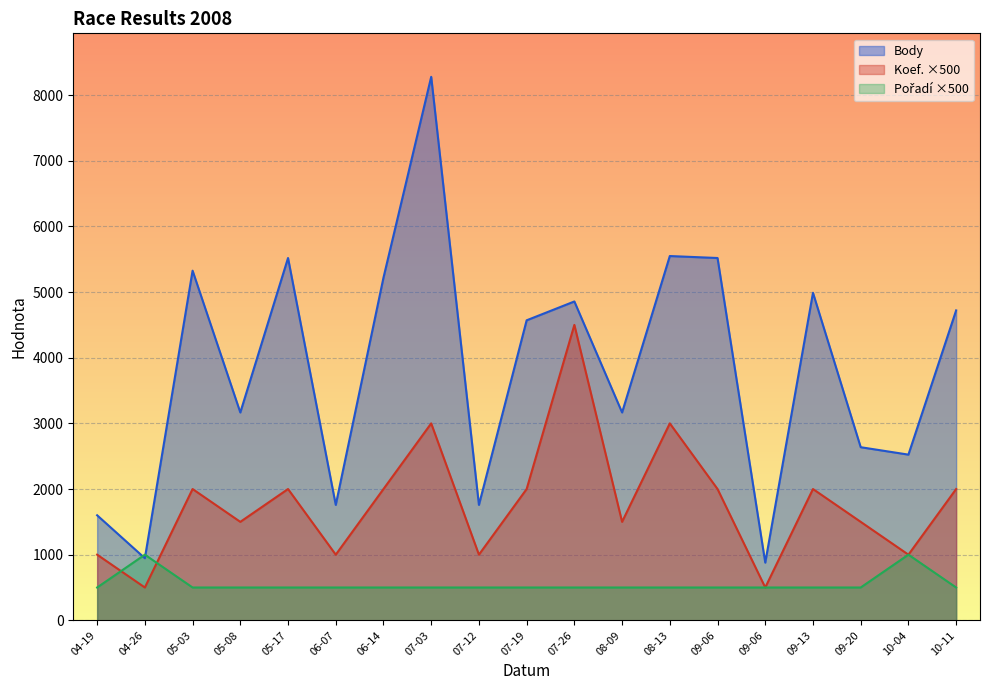

Count the number of categories in the chart.

19